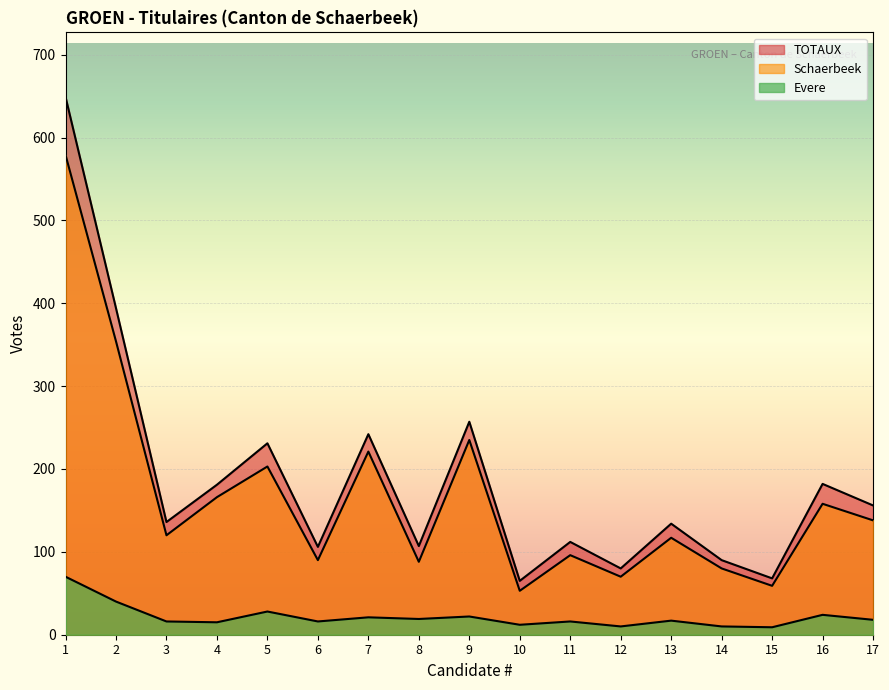

What is the value of the Schaerbeek point at the 5th from the left?

203